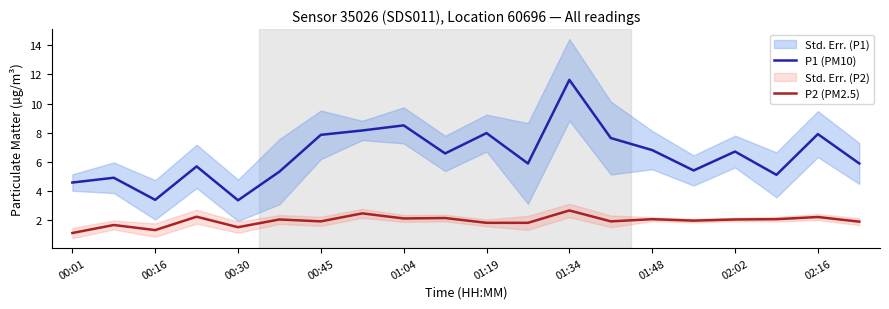

True or false: P2 (PM2.5) and P1 (PM10) intersect in this chart.

False